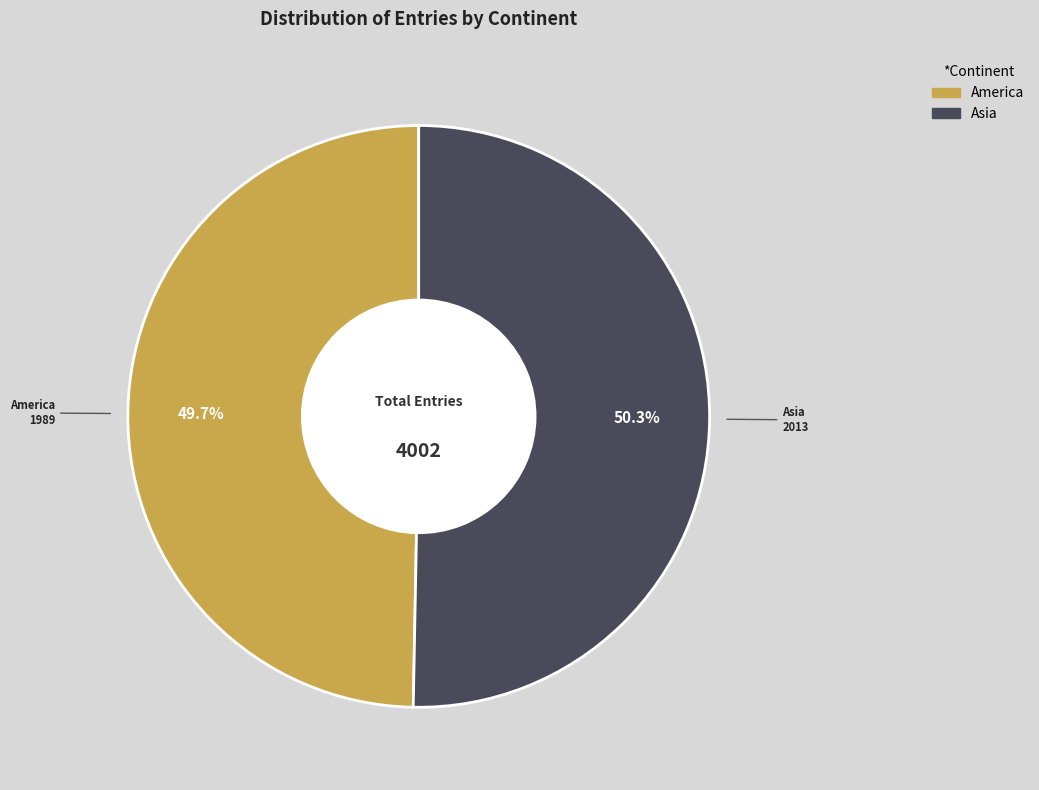

To the nearest percent, what is the combined percentage of Asia and America?

100%